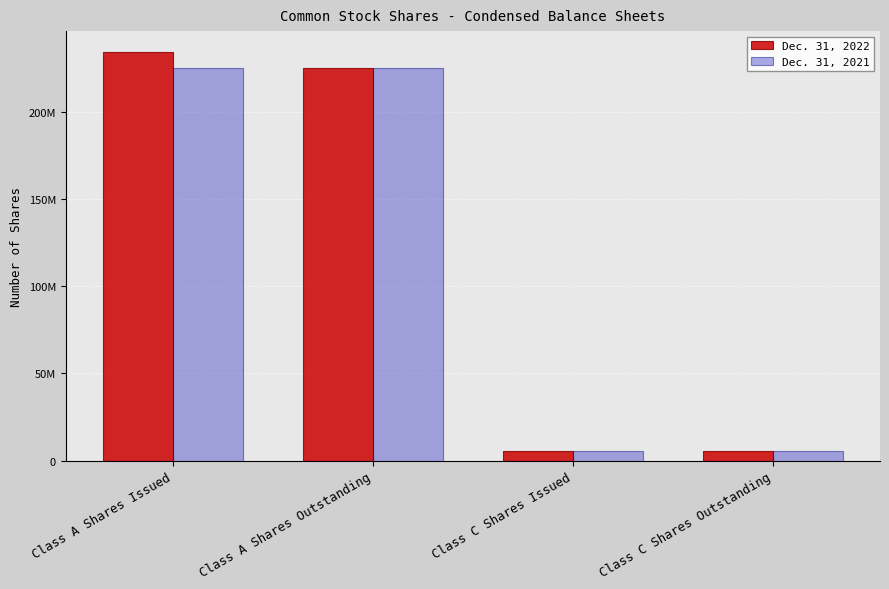

What value does the Dec. 31, 2022 series have at Class C Shares Outstanding?

5750000